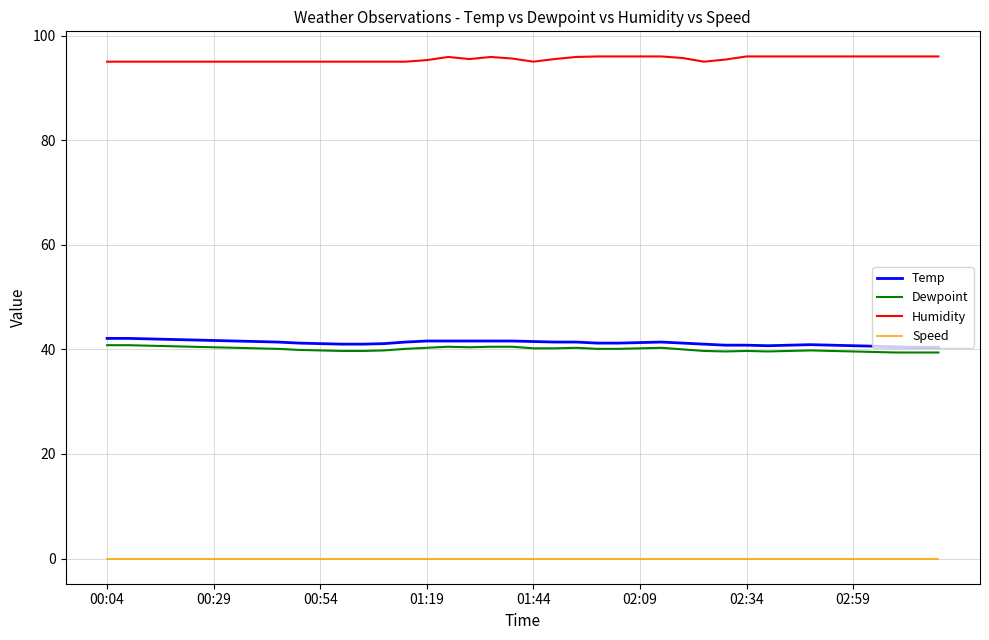

What is the greatest value displayed?

96.0